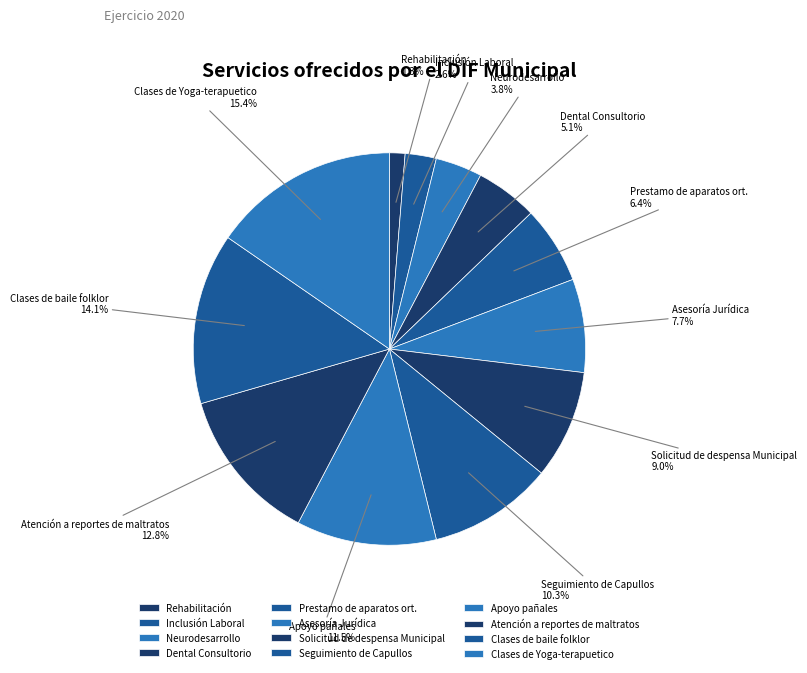

Rank the categories by value from highest to lowest.

Clases de Yoga-terapuetico, Clases de baile folklor, Atención a reportes de maltratos, Apoyo pañales, Seguimiento de Capullos, Solicitud de despensa Municipal, Asesoría Jurídica, Prestamo de aparatos ort., Dental Consultorio, Neurodesarrollo, Inclusión Laboral, Rehabilitación